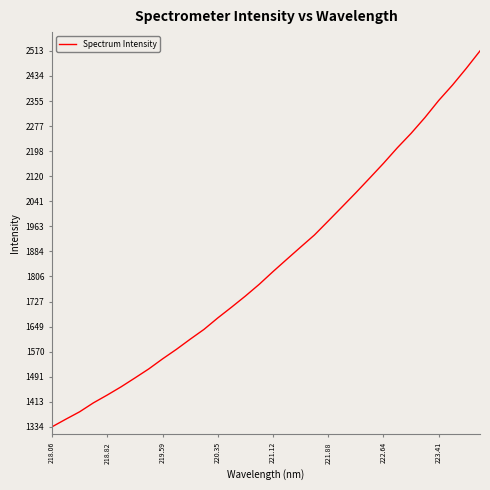

What is the minimum value shown in the chart?

1334.3